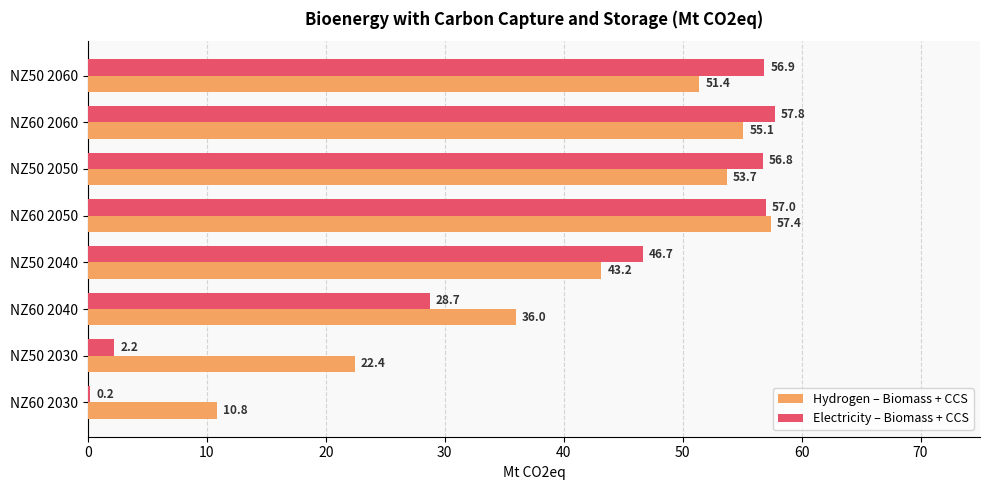

Is the value of Electricity – Biomass + CCS at NZ60 2030 greater than the value of Hydrogen – Biomass + CCS at NZ60 2050?

No